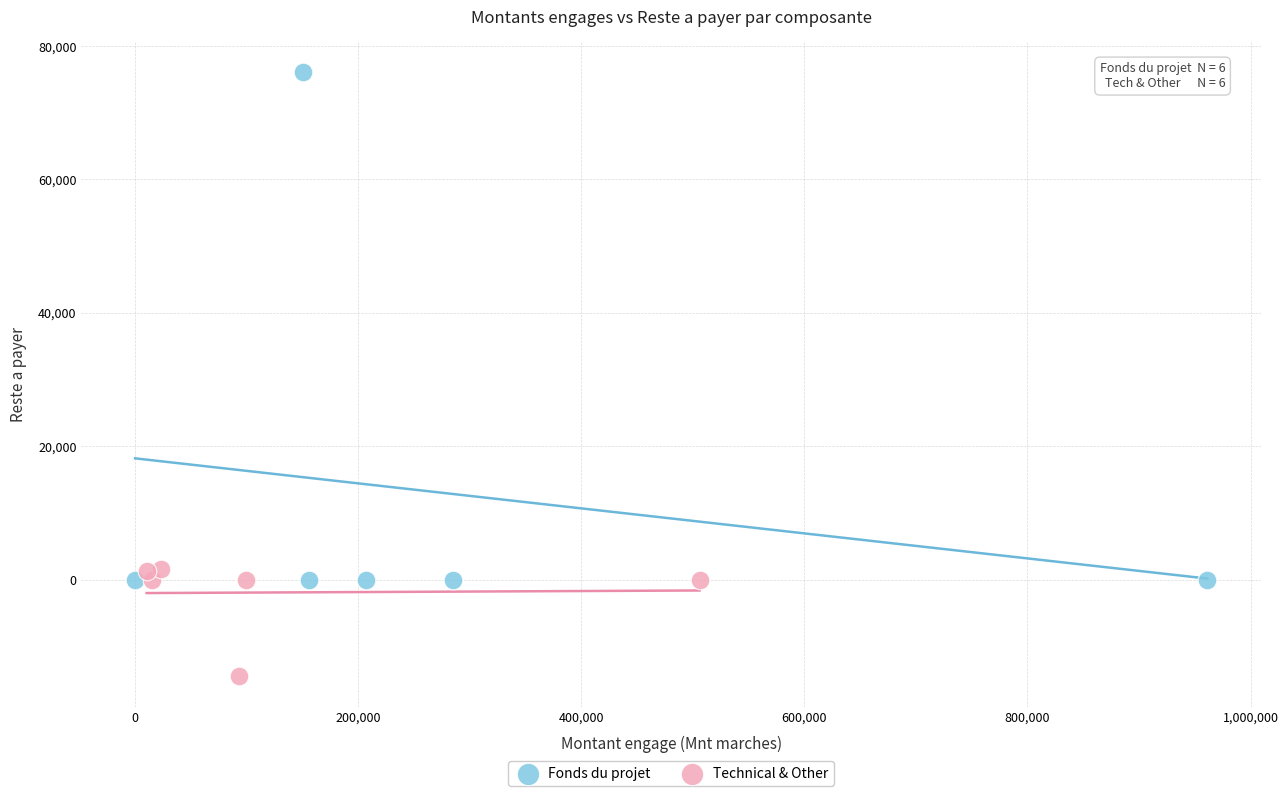

Which series contains the lowest Y value?

Technical & Other